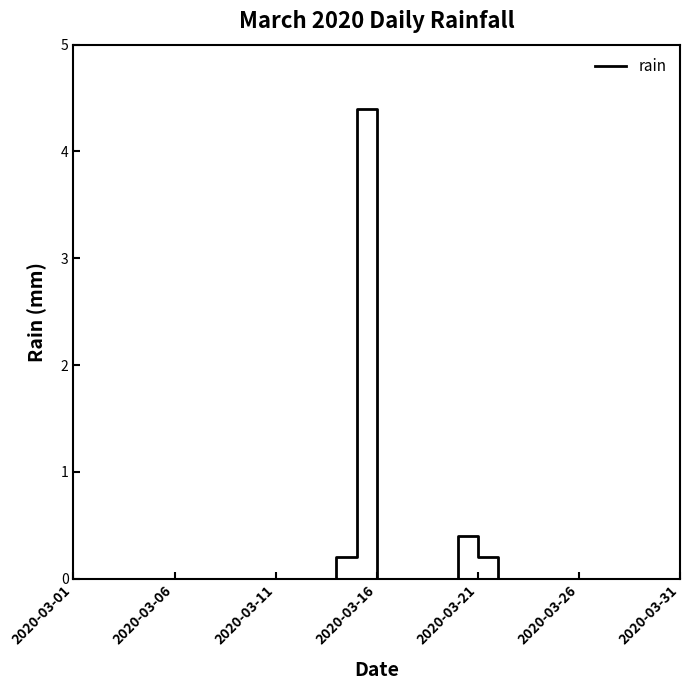

What is the greatest value displayed?

4.4